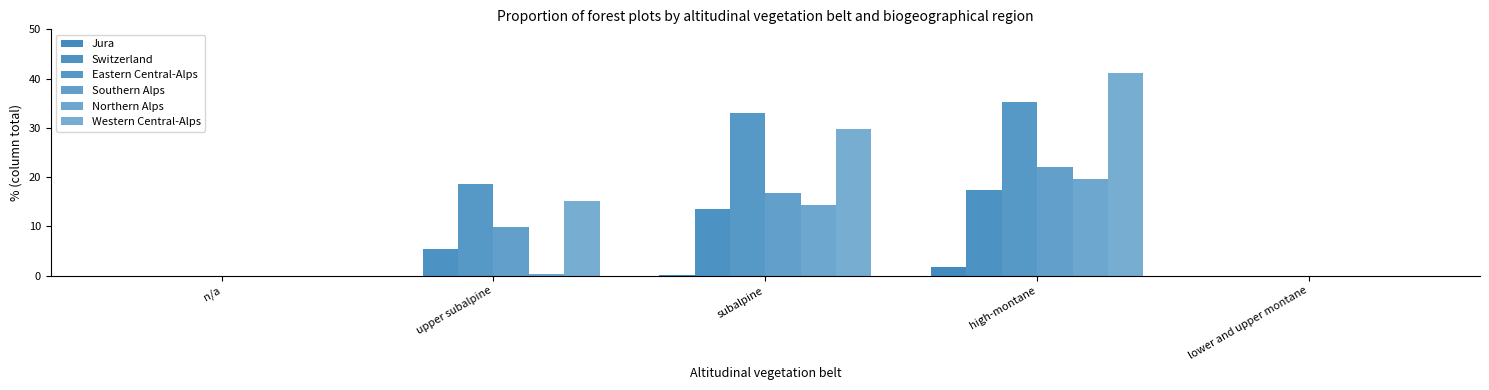

How many groups of bars are there?

5